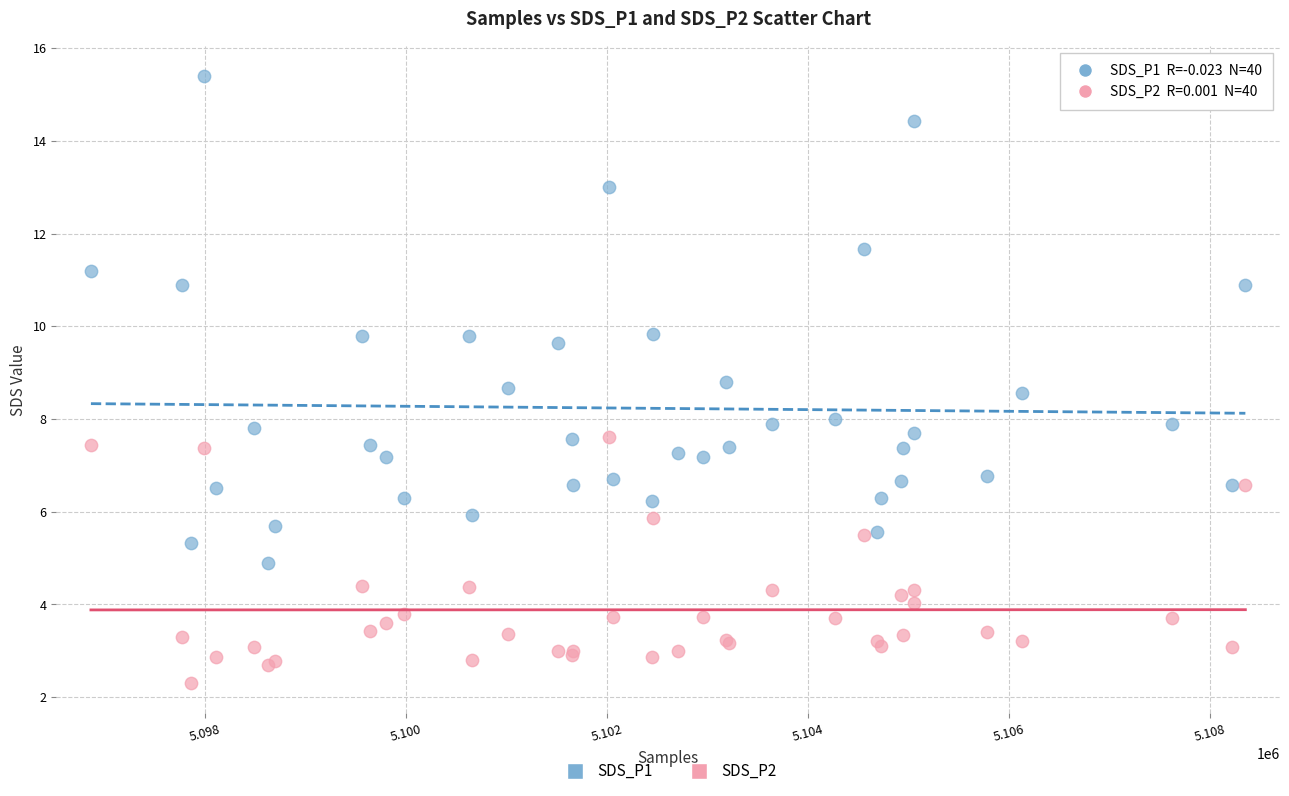

Which series has the widest spread of Y values?

SDS_P1